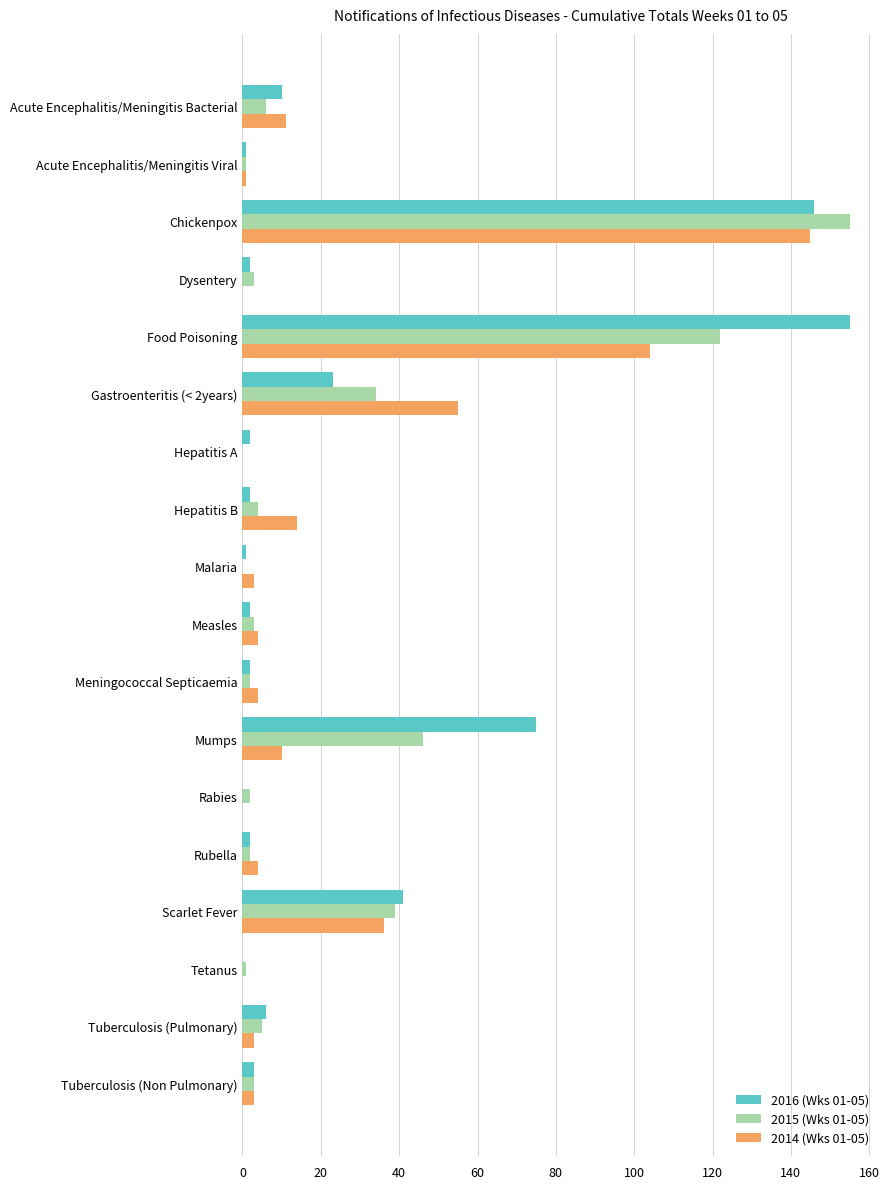

Which series has the largest total across all categories?

2016 (Wks 01-05)